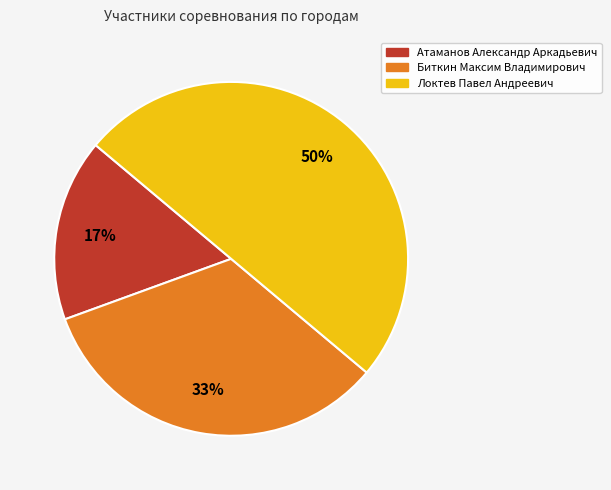

Rank the categories by value from highest to lowest.

Локтев Павел Андреевич, Биткин Максим Владимирович, Атаманов Александр Аркадьевич